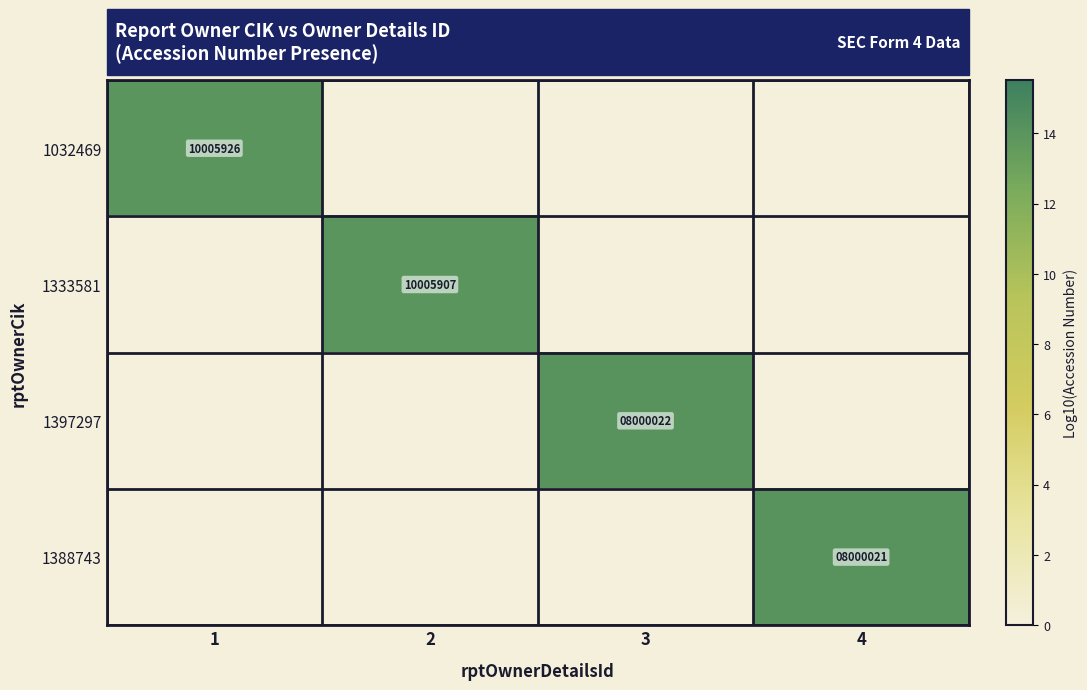

How many categories are shown in the chart?

4